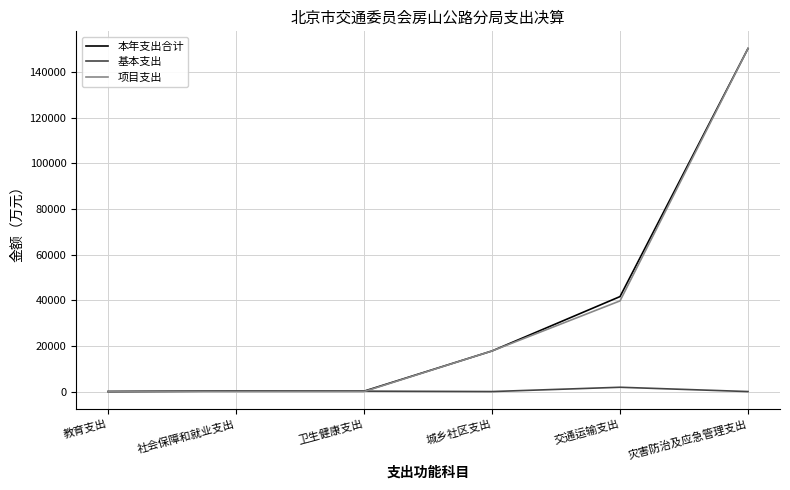

What is the lowest value of the 本年支出合计 series?

0.3